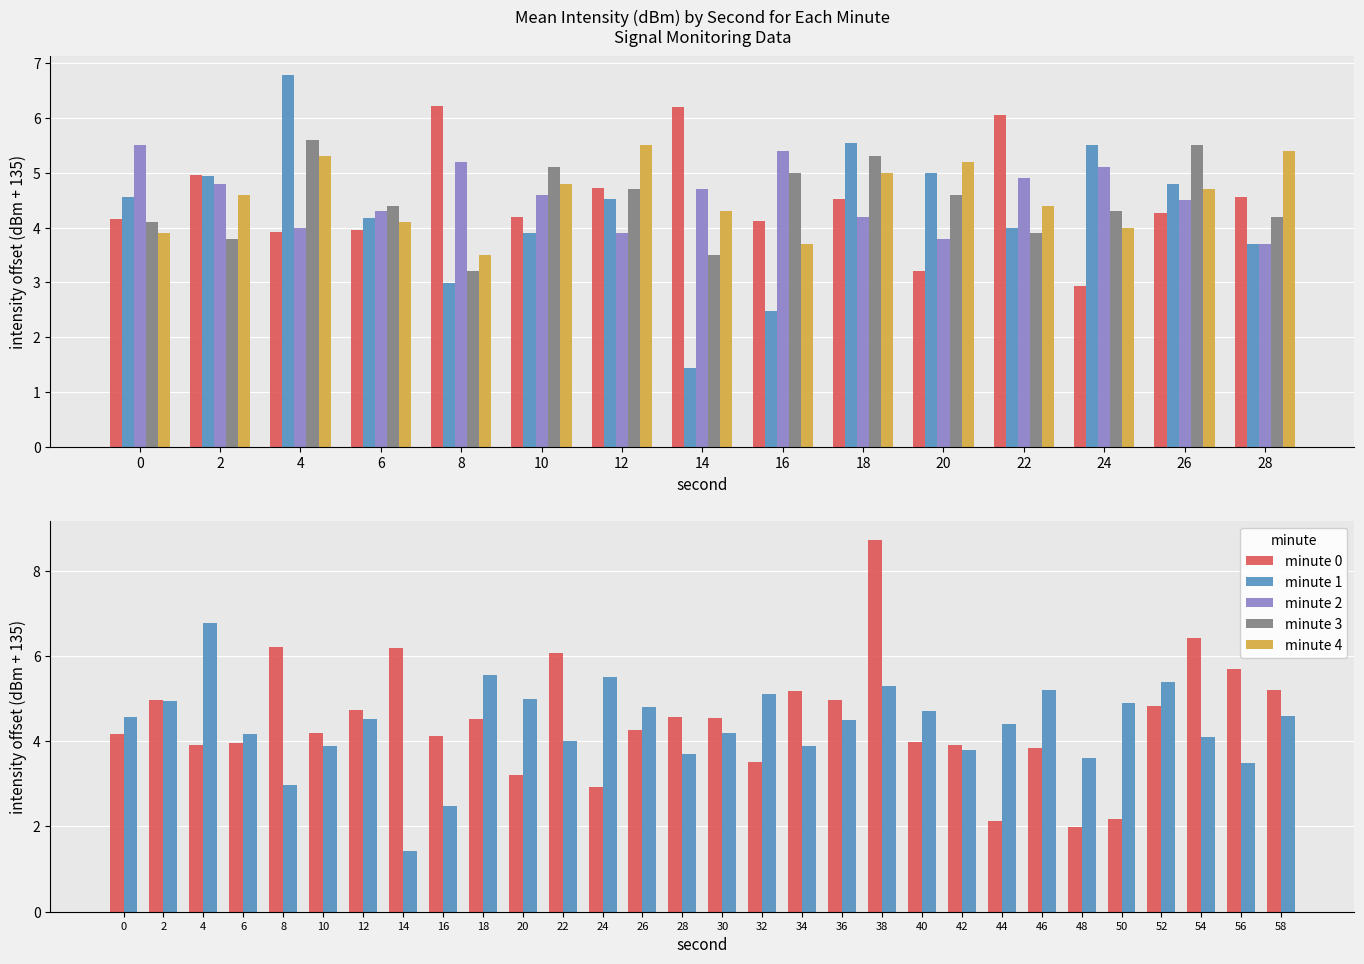

What is the minimum value for minute 3?

-131.8